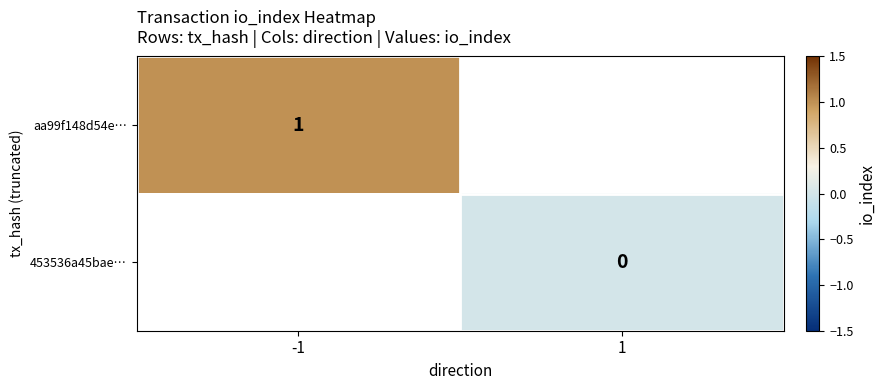

Which label corresponds to the smallest value in the chart?

1